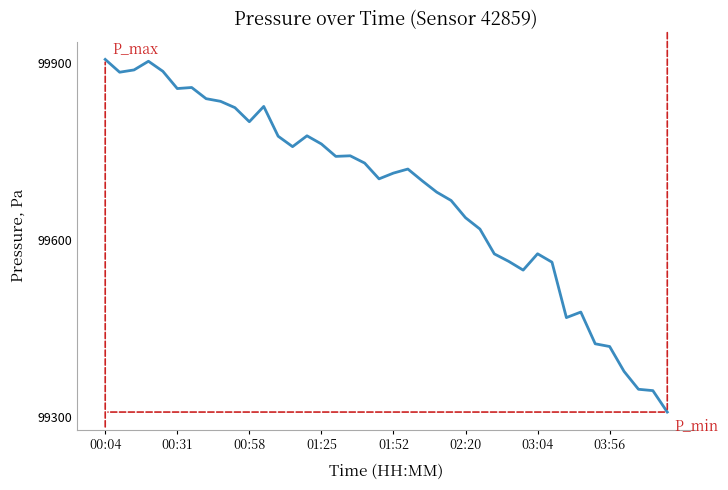

What is the smallest value displayed?

99309.0